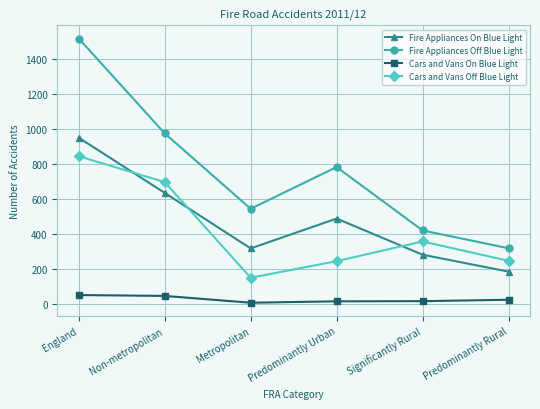

What is the difference between the maximum and minimum values in the Fire Appliances On Blue Light series?

767